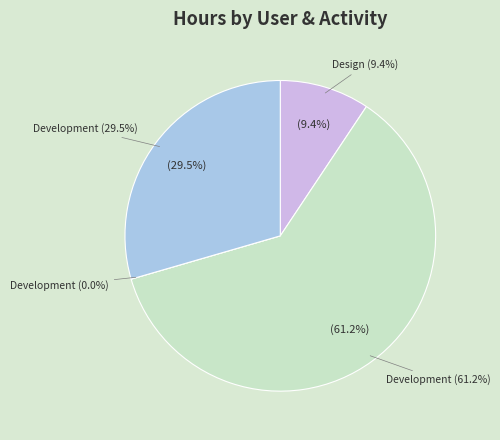

To the nearest percent, what is the combined percentage of Veronique bouzid - Development and Alexis Jeandet - Development?

91%